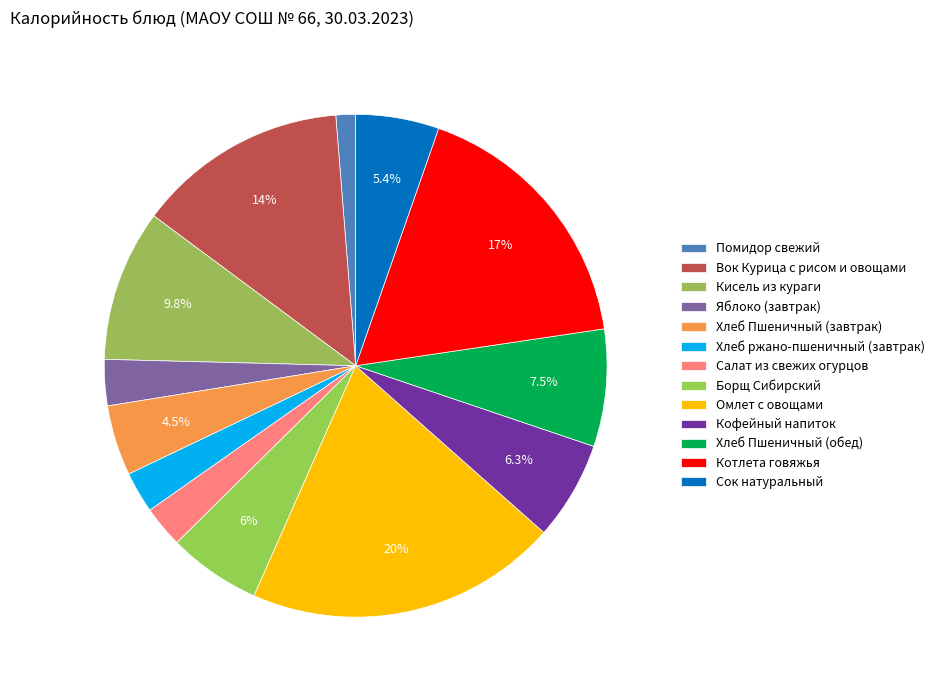

How many segments does this pie chart have?

13